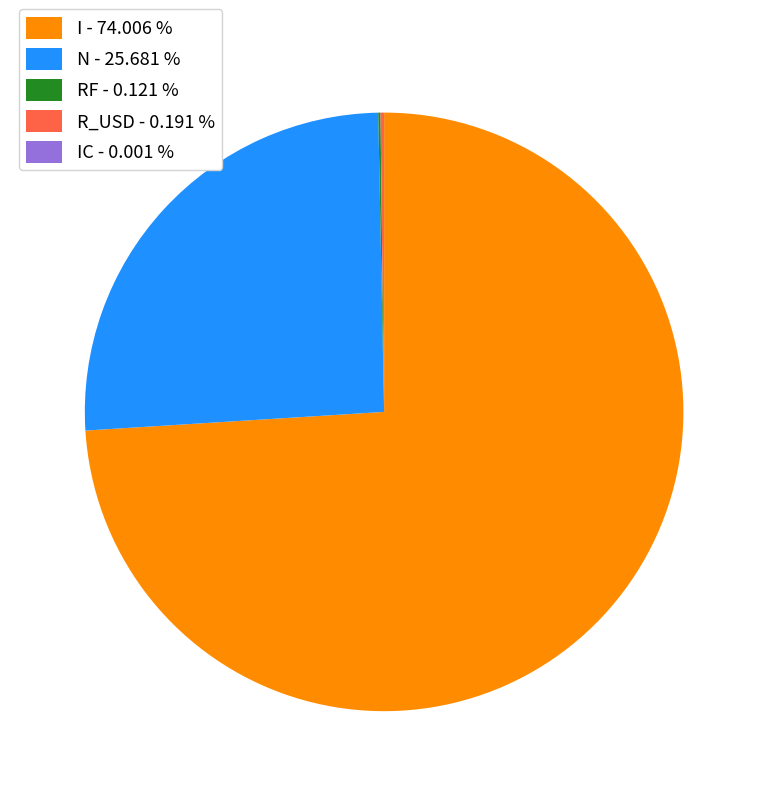

Is there a majority slice in this chart?

Yes